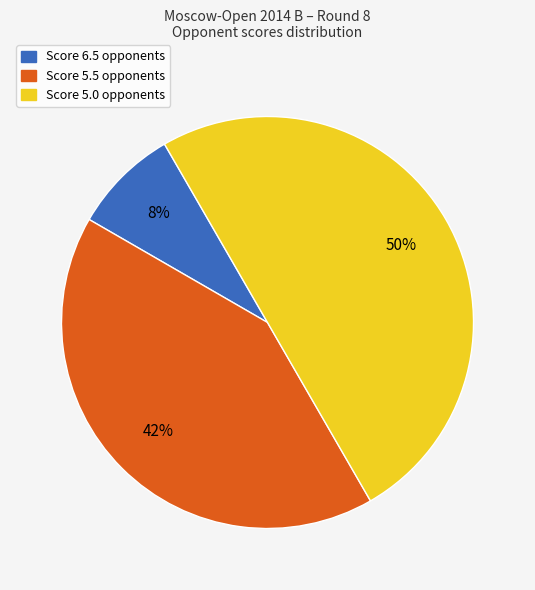

To the nearest percent, what is the difference between the largest and smallest slice percentages?

42%